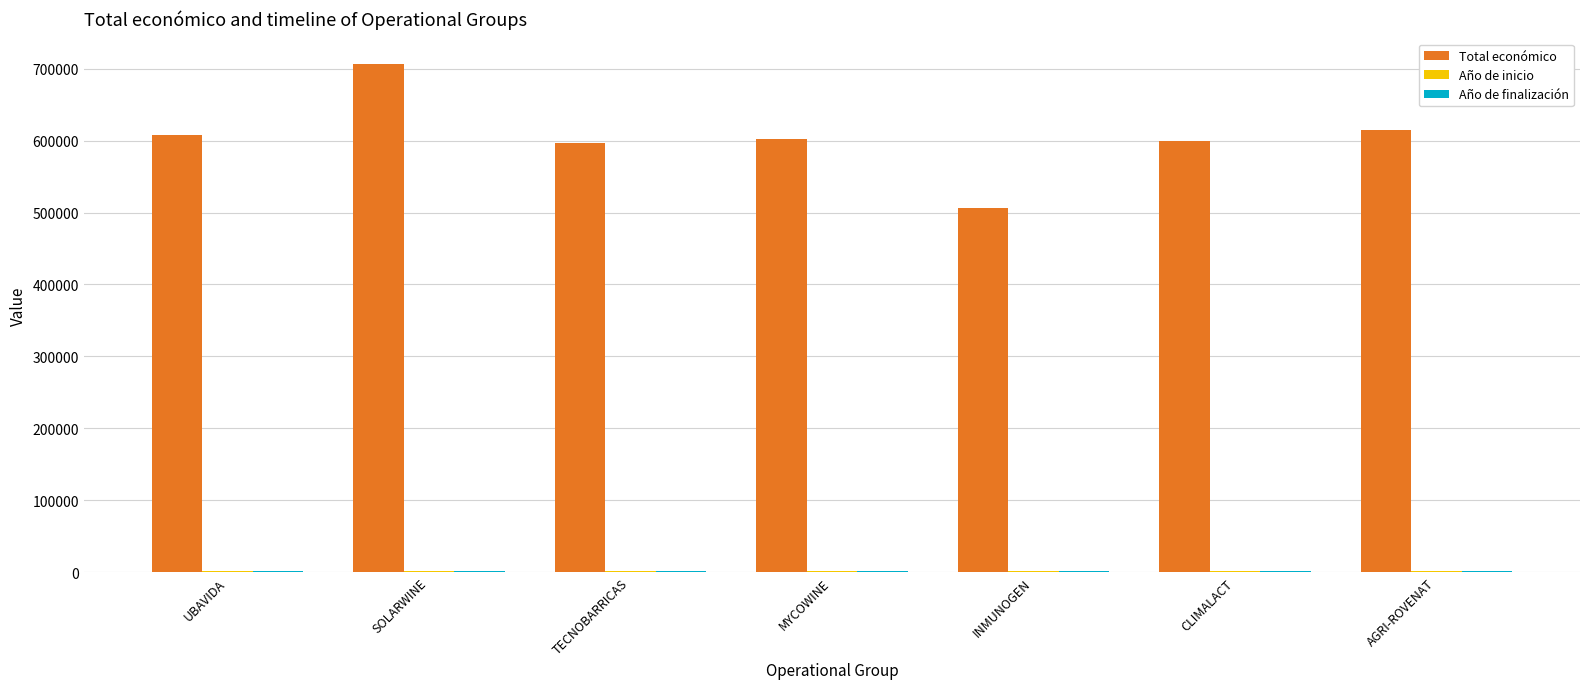

Between SOLARWINE and MYCOWINE, which series saw the biggest shift?

Total económico